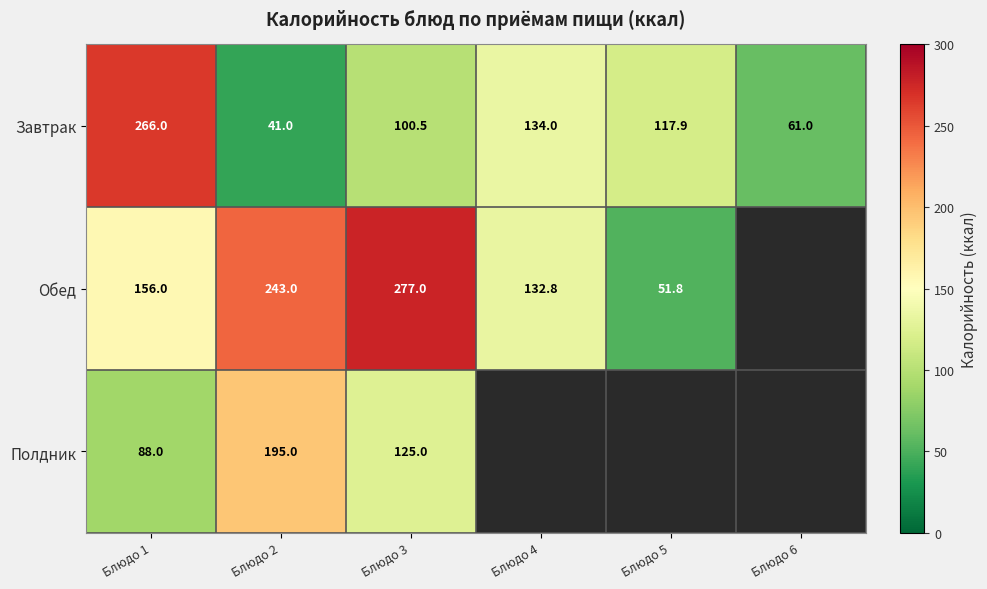

Where is Завтрак nearest to the value 153?

Блюдо 4